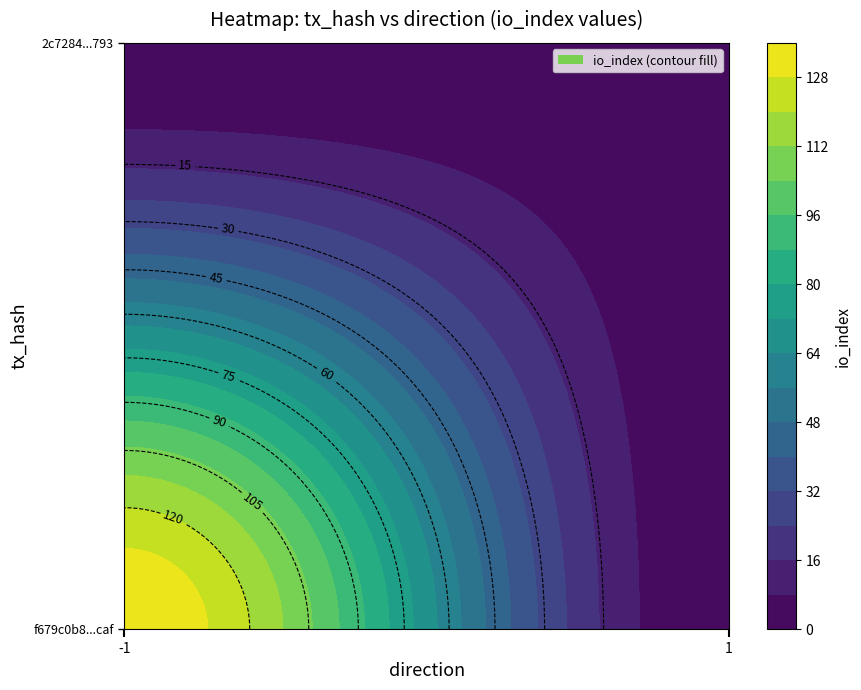

Is the value of f679c0b8cb31b85764533fded738b48c0041caf at io_index greater than the value of 2c7284eaf29b753ec7fd53205fb4fe435e26793 at direction?

Yes